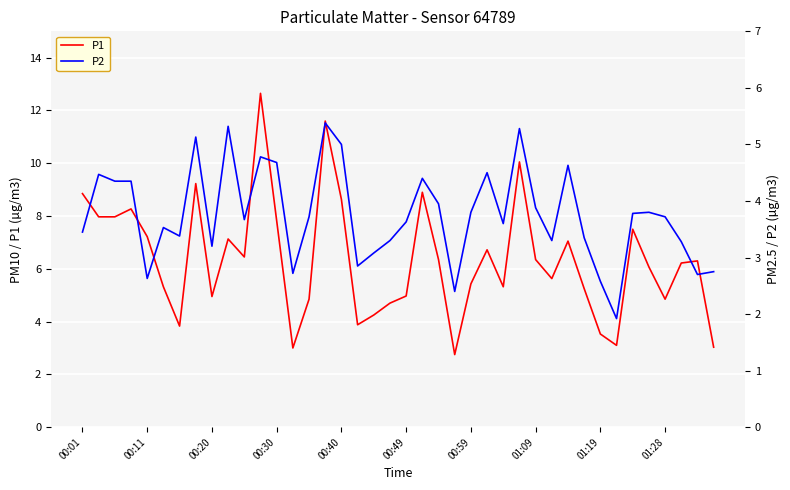

What is the minimum value for P1?

2.8